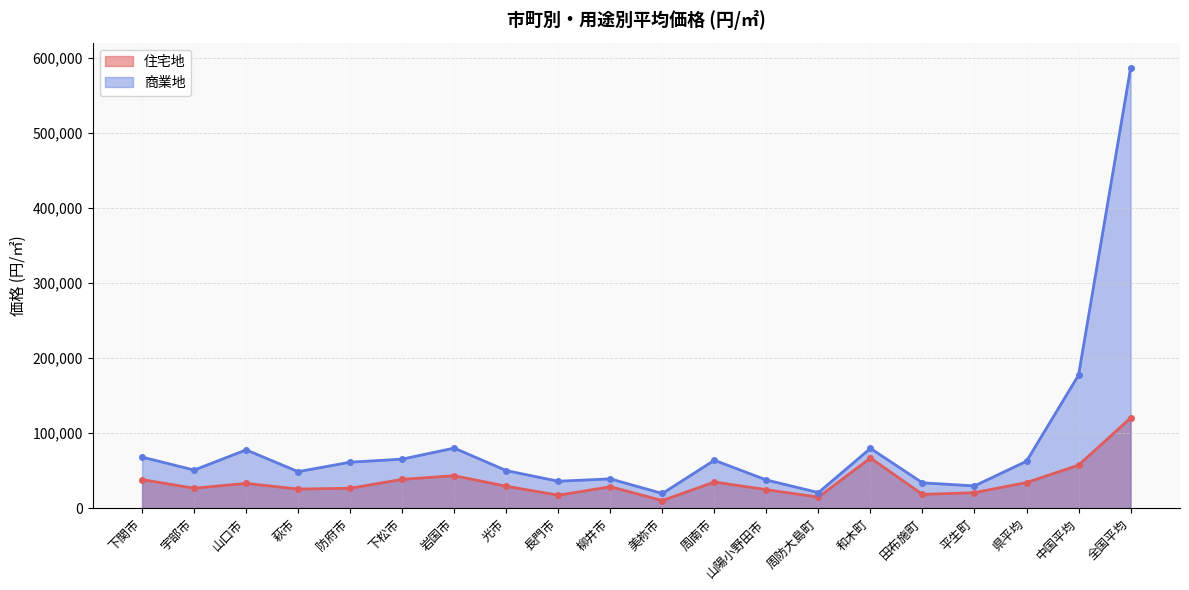

What position from the right is 周南市?

9